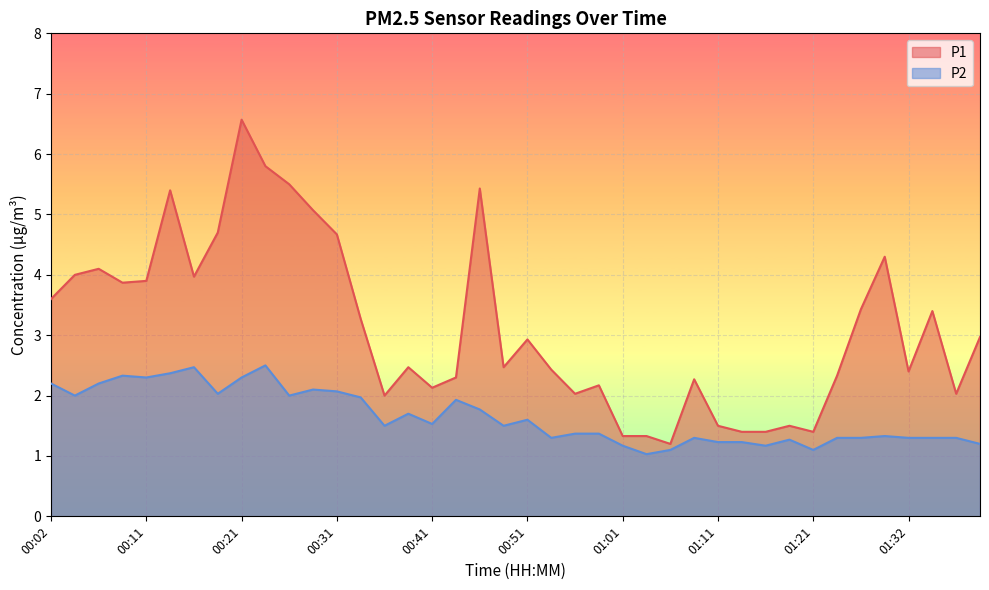

What is the greatest value displayed?

6.6